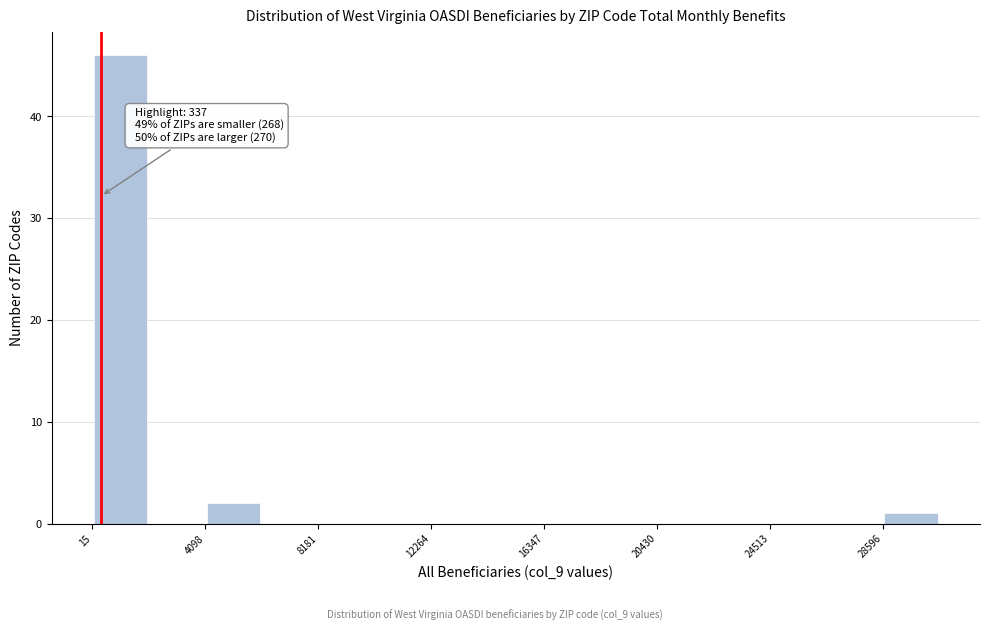

Over which range of the x-axis is the bar tallest?

0 to 2000